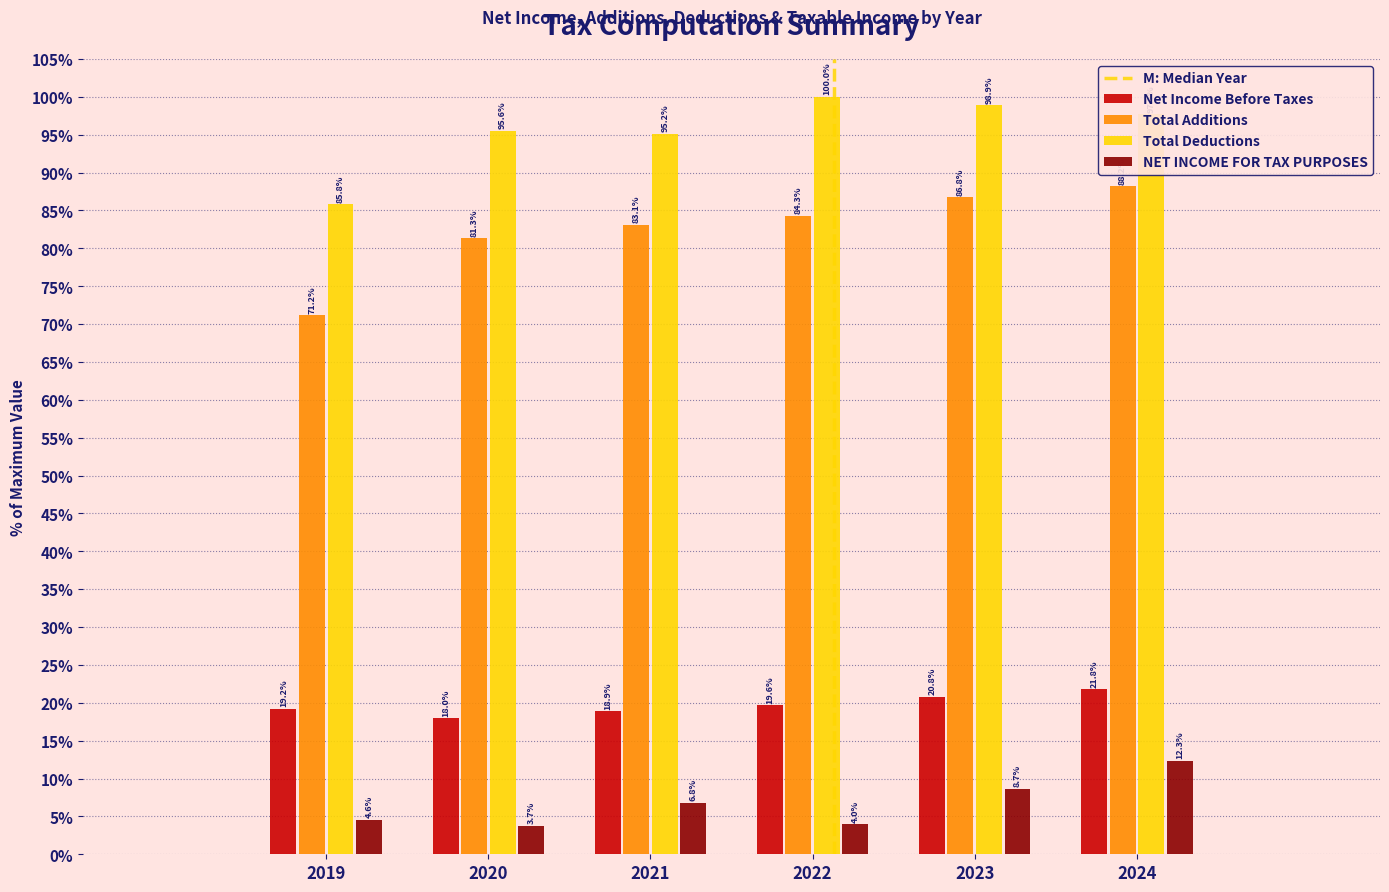

What is the total value across all series at 2022?

207.9